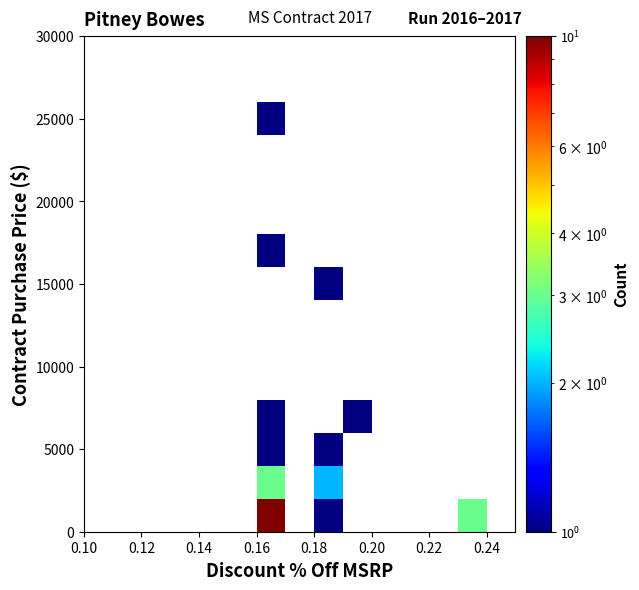

What is the minimum value shown in the chart?

1.0